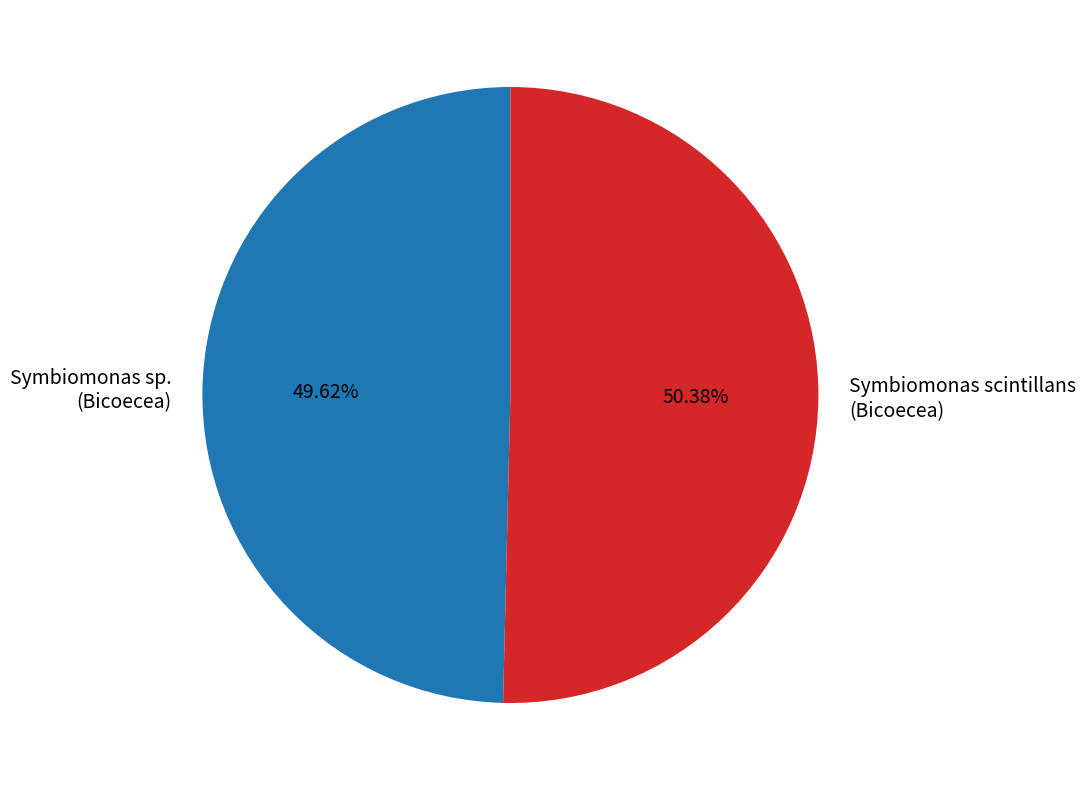

Count the number of slices in the pie.

2